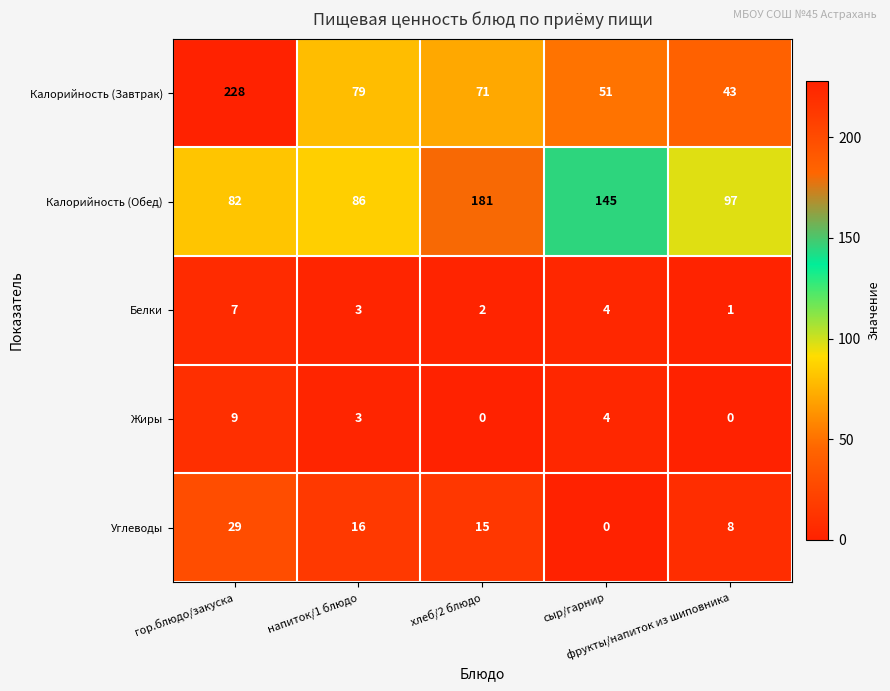

List the series in order of their peak value, lowest first.

Белки, Жиры, Углеводы, Калорийность (Обед), Калорийность (Завтрак)